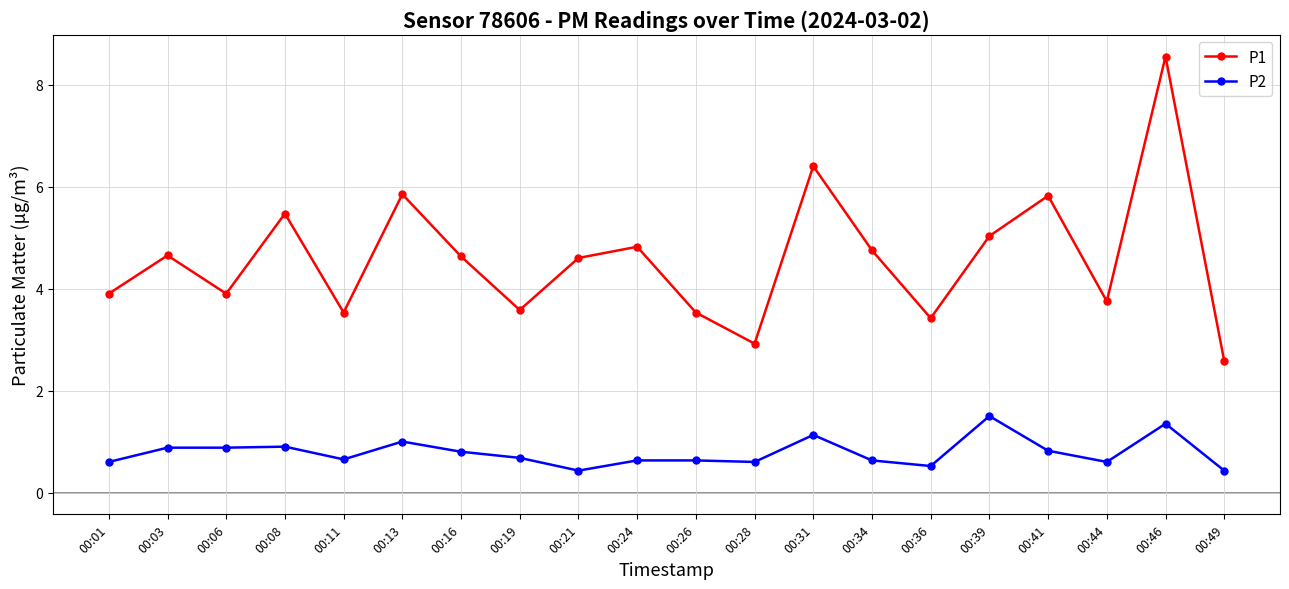

What is the value of the P1 point at the 7th from the left?

4.6